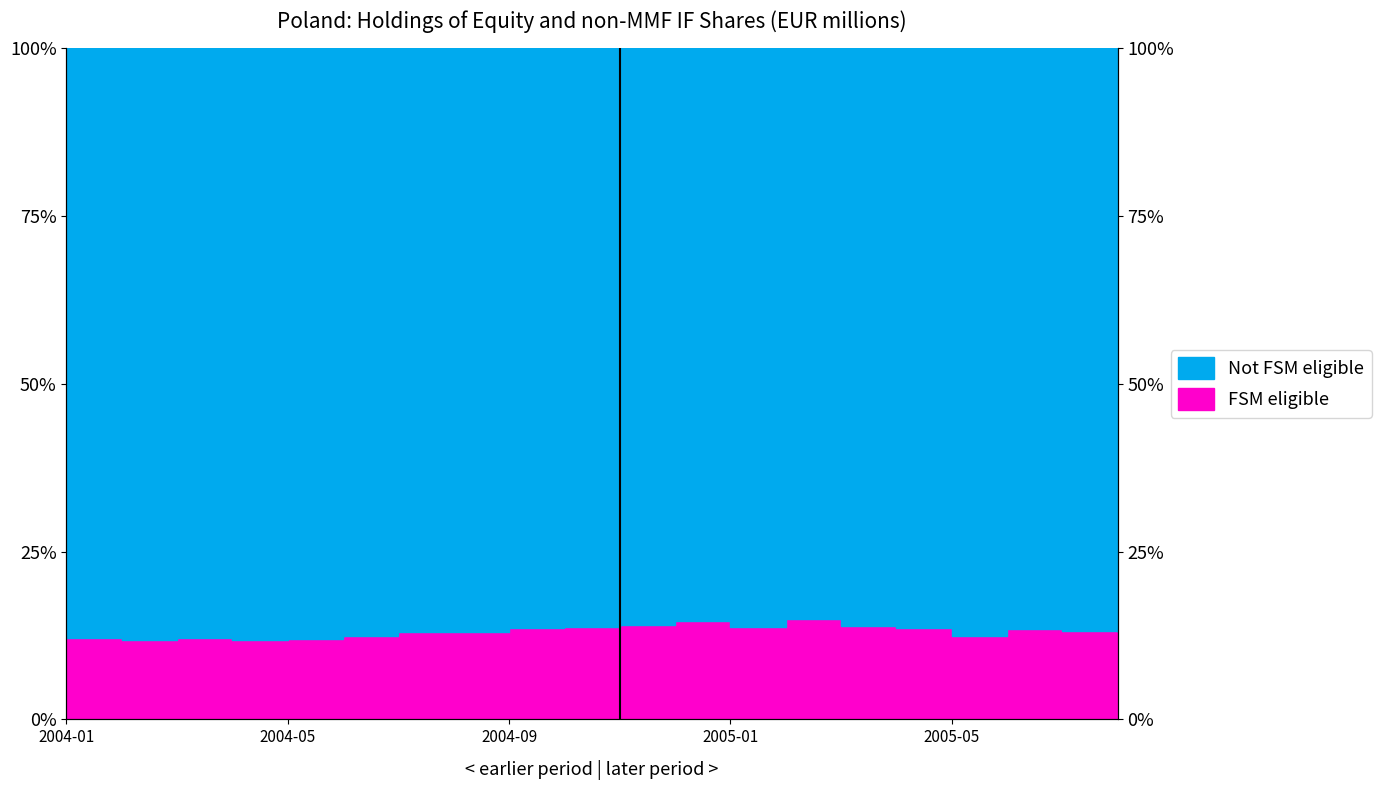

Does the chart have visible grid lines?

Yes